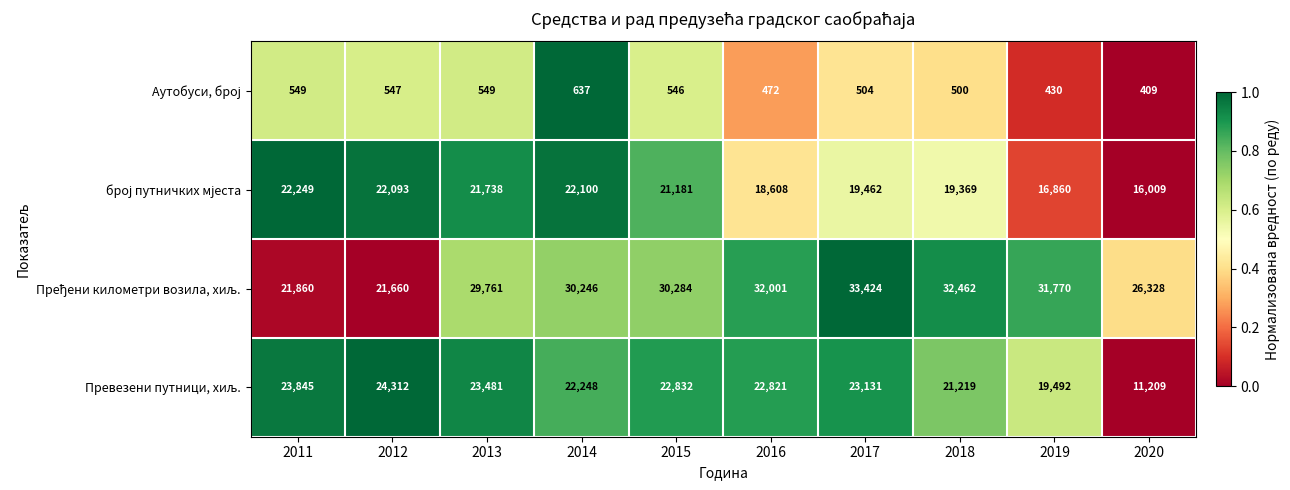

What is the maximum value shown in the chart?

33424